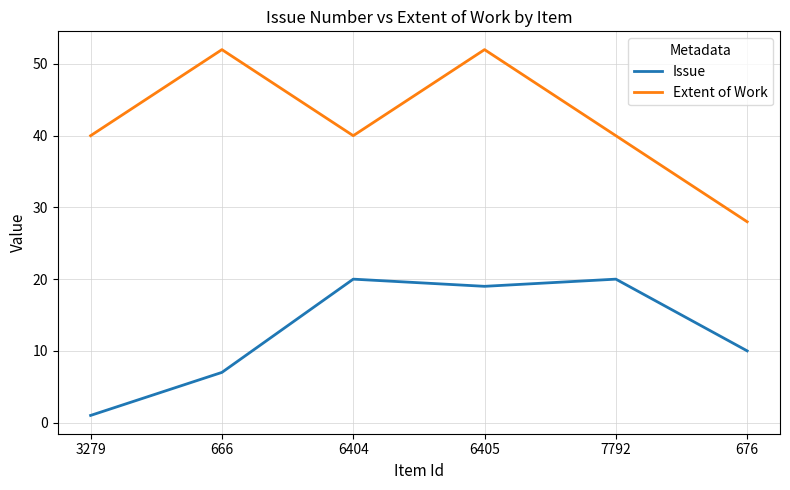

Rank the series at 3279 from highest to lowest value.

Extent of Work, Issue